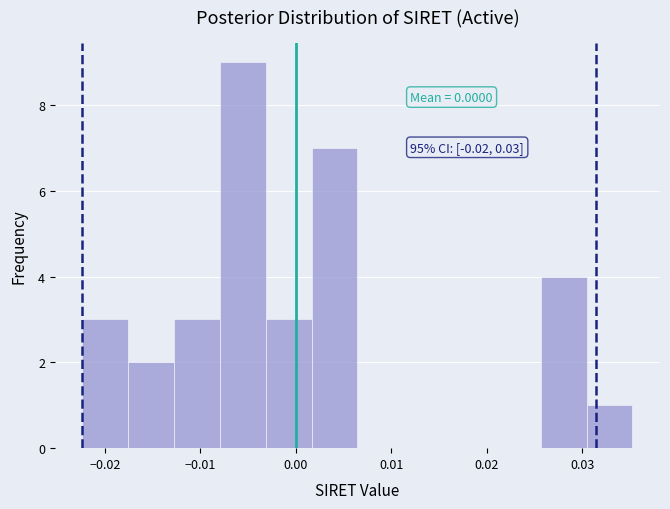

Over which range of the x-axis is the bar tallest?

-0.008 to -0.003